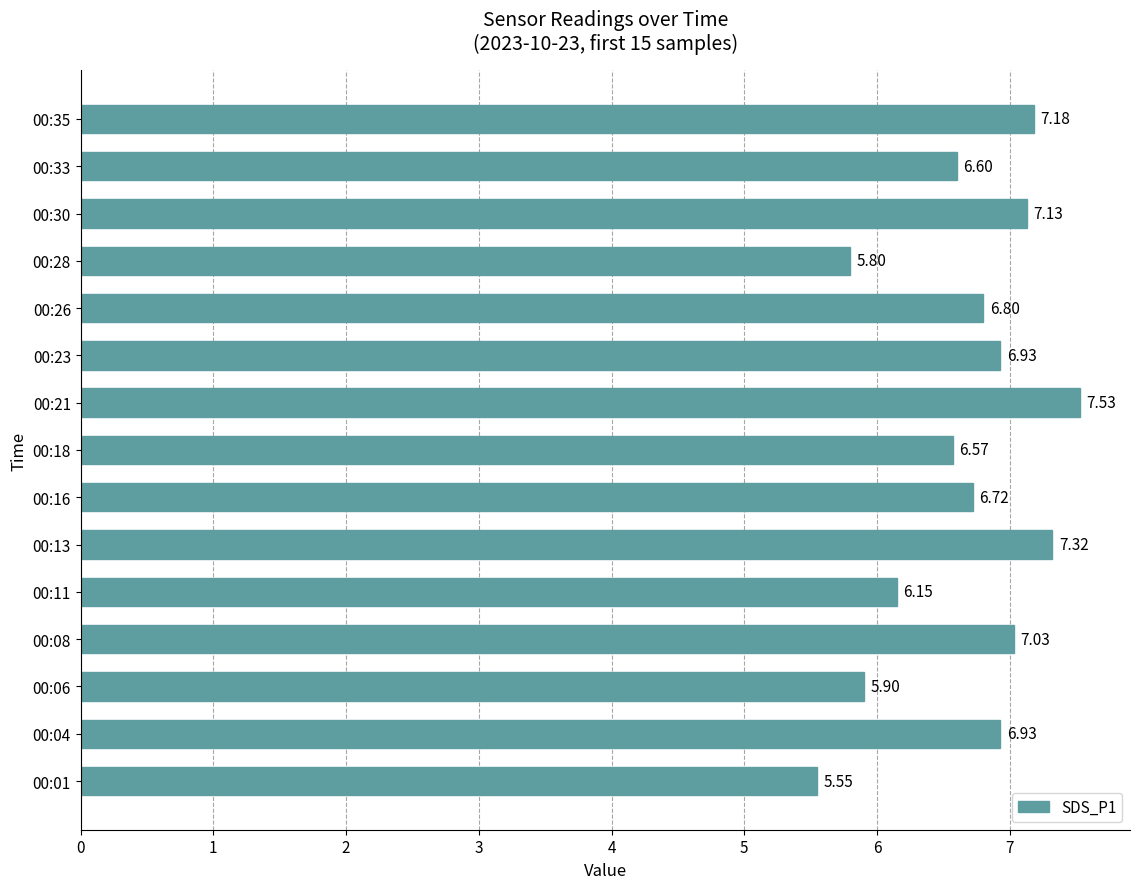

What is the average value?

6.7